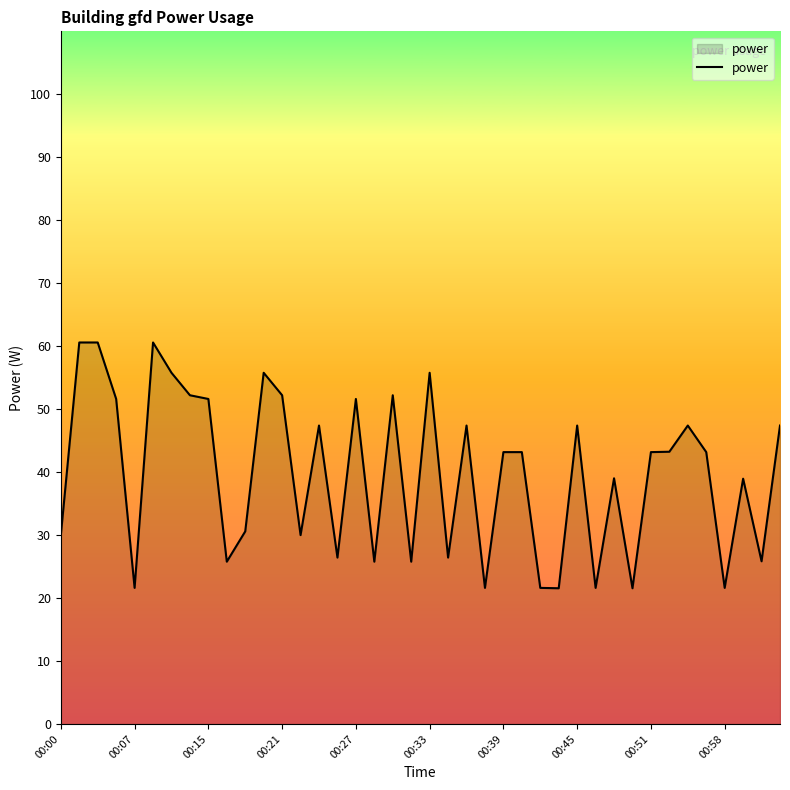

What is the minimum value shown in the chart?

21.6